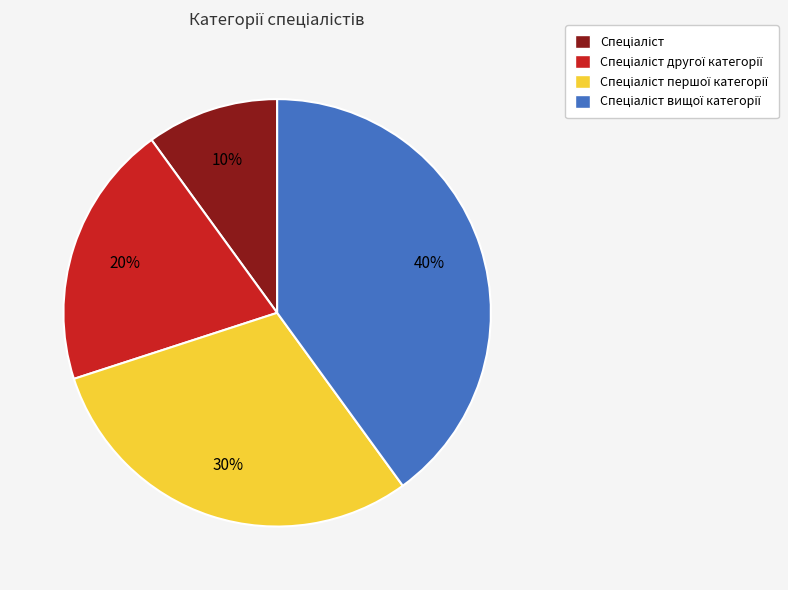

To the nearest percent, what is the difference between the largest and smallest slice percentages?

30%